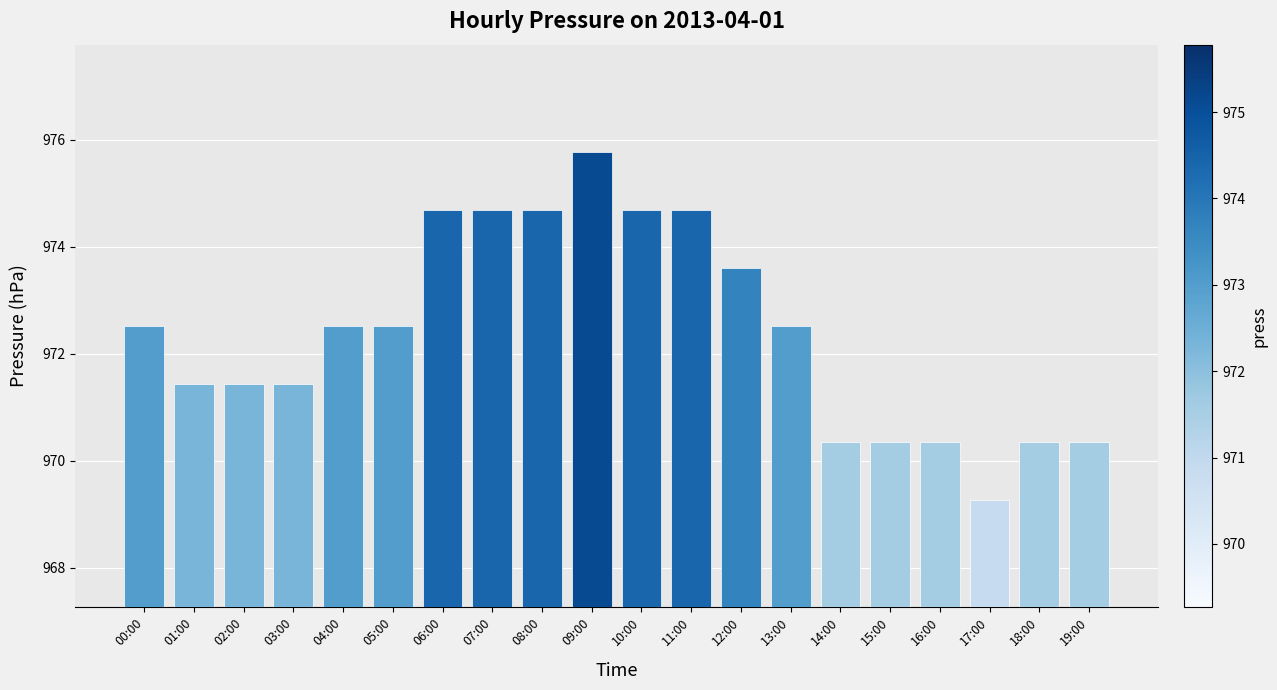

What is the approximate value at 13:00?

972.5